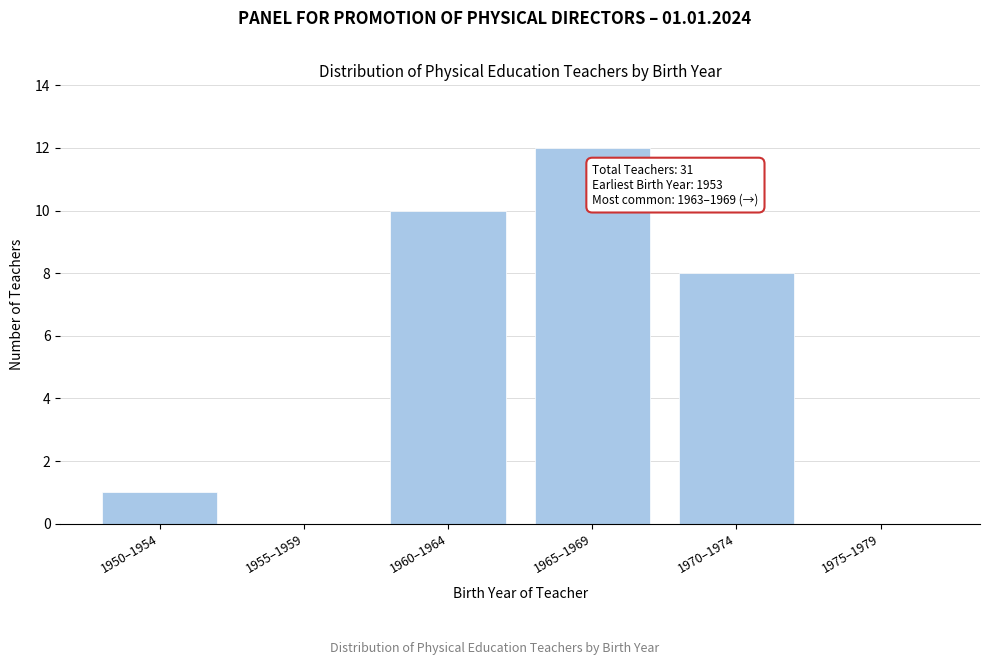

Reading left to right, transcribe all the data shown in this chart.

1950–1954=1	1955–1959=0	1960–1964=10	1965–1969=12	1970–1974=8	1975–1979=0